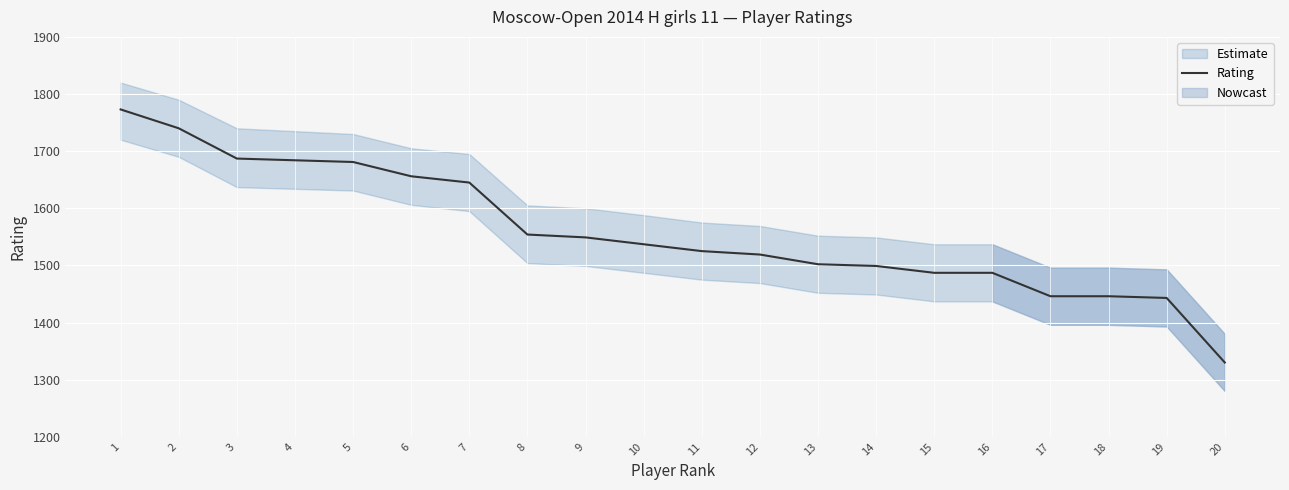

True or false: the data shows 2275 at 12.

False